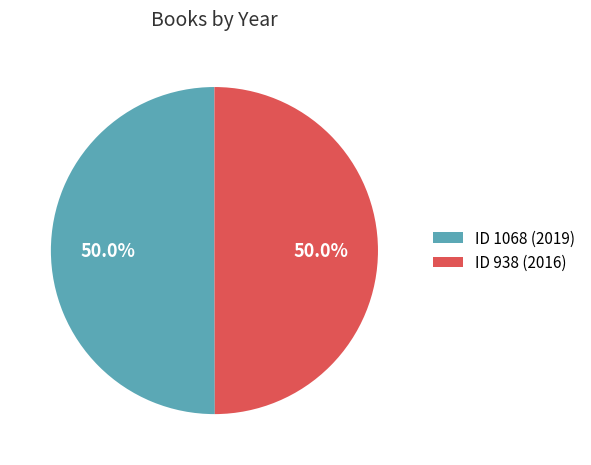

Combined, what portion of the pie is ID 1068 (2019) and ID 938 (2016)?

100.0%